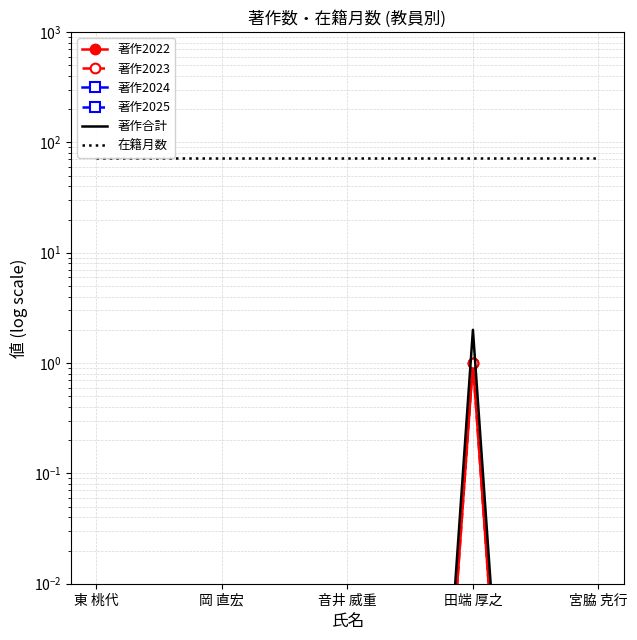

Rank the series by their maximum value, from highest to lowest.

在籍月数, 著作合計, 著作2022, 著作2023, 著作2024, 著作2025